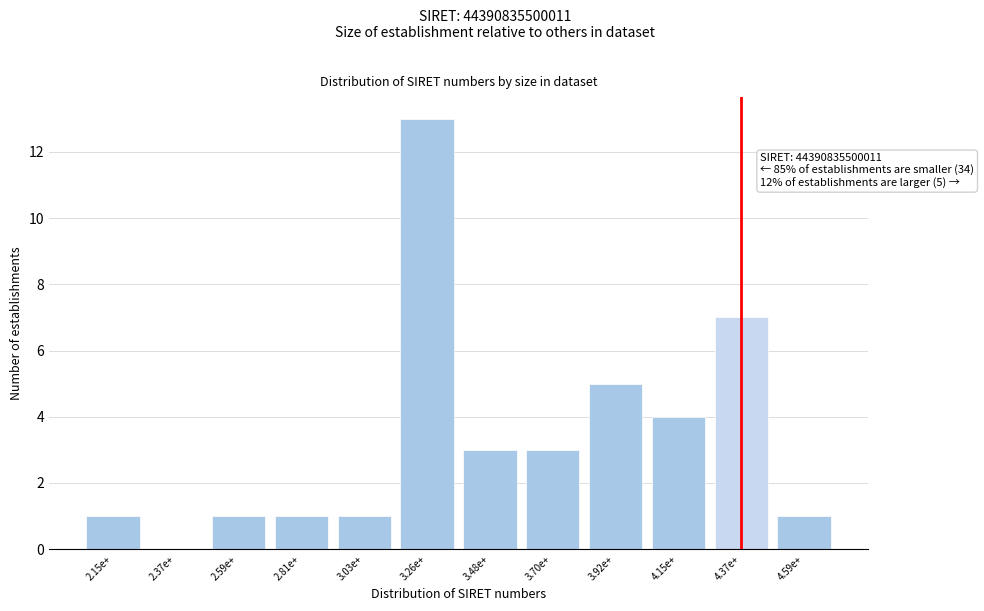

Reading left to right, list all the values displayed in this chart.

2.15e+=1	2.37e+=0	2.59e+=1	2.81e+=1	3.03e+=1	3.26e+=13	3.48e+=3	3.70e+=3	3.92e+=5	4.15e+=4	4.37e+=7	4.59e+=1